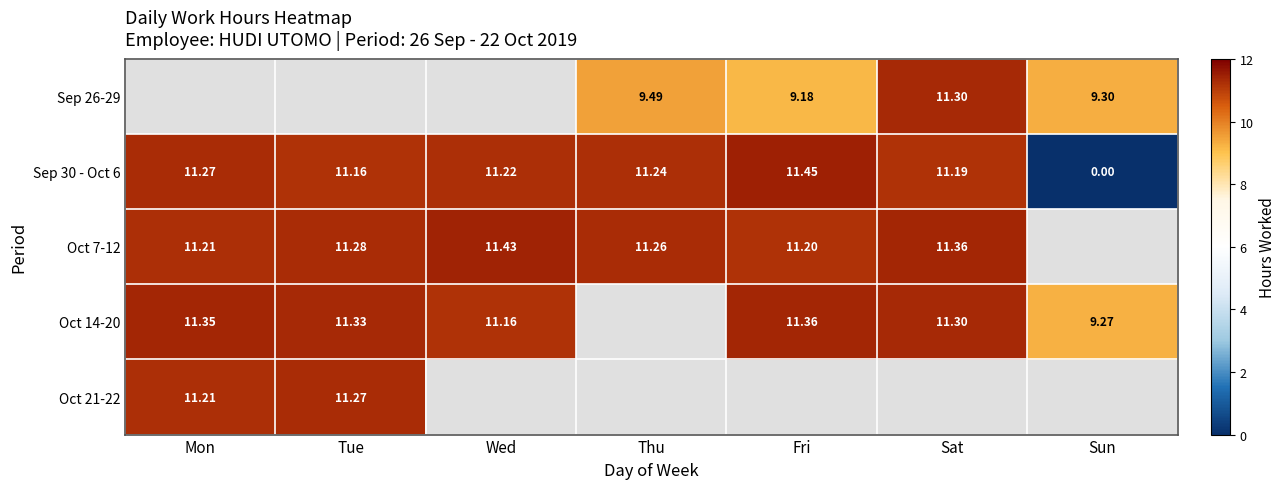

List the labels in order of Sep 30 - Oct 6 value, largest first.

Fri, Mon, Thu, Wed, Sat, Tue, Sun